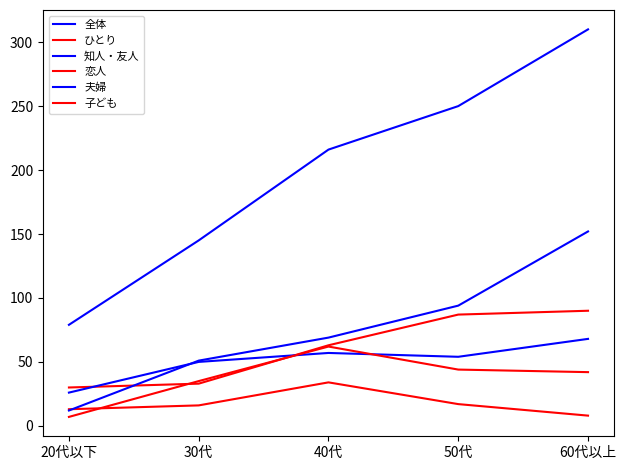

What is the label of the 4th point from the left?

50代